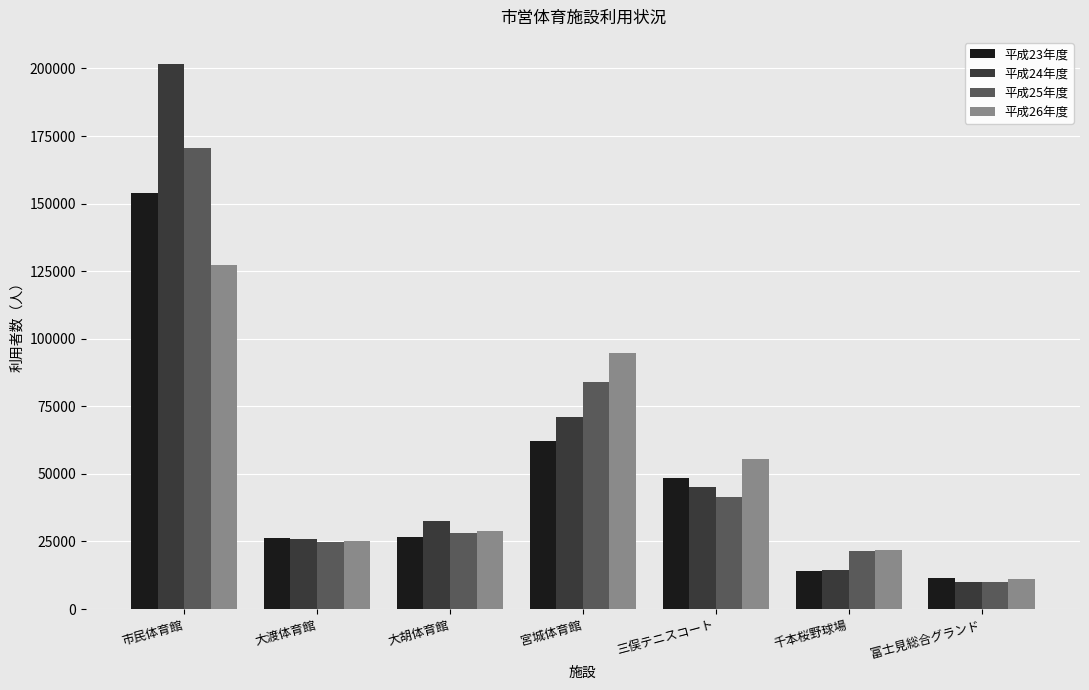

What position from the left is 市民体育館?

1